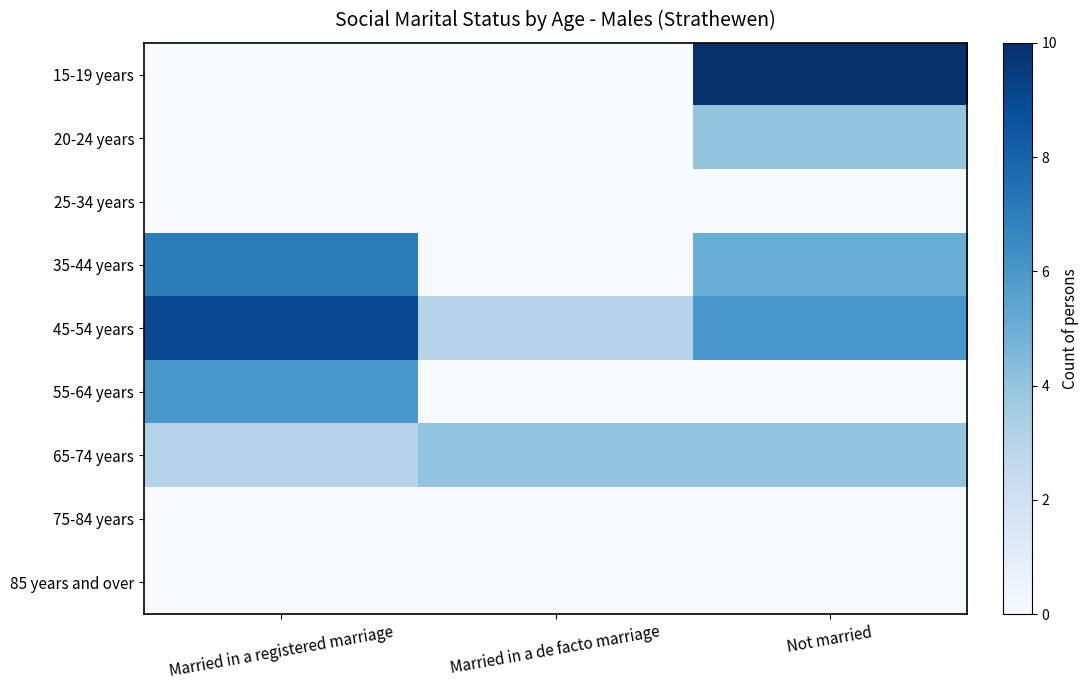

How many categories are shown in the chart?

3